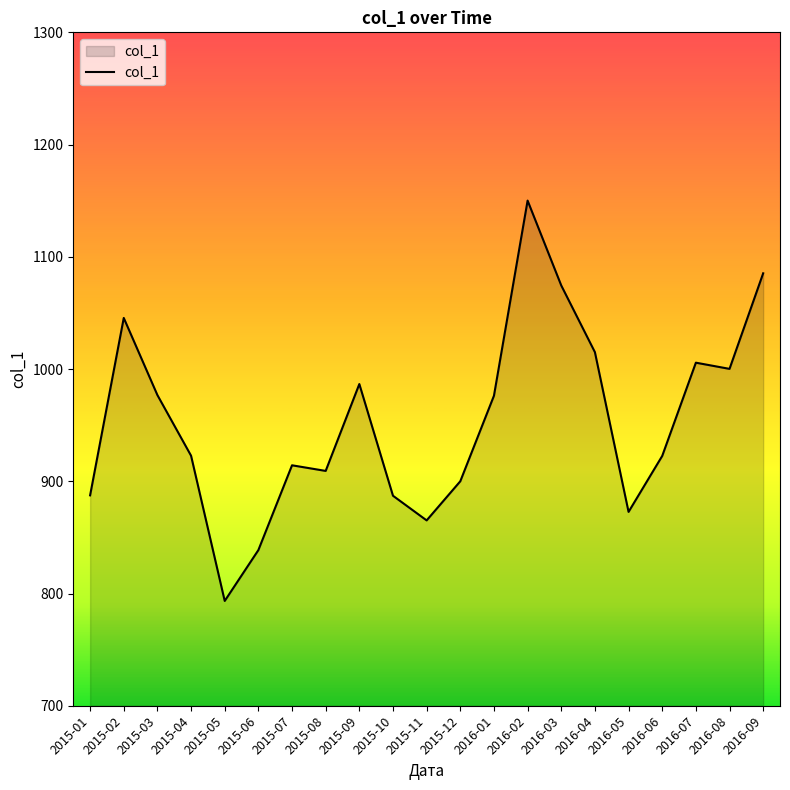

The value at 2016-06 is 438.8. True or false?

False